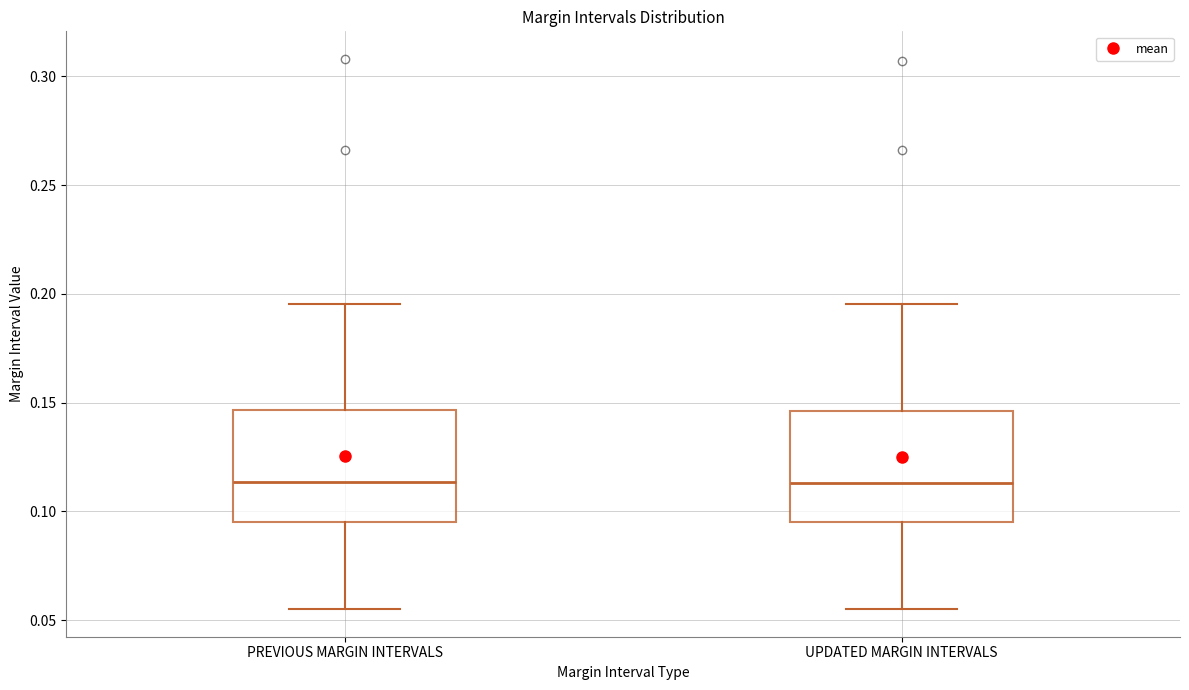

Where does the upper whisker of the box for UPDATED MARGIN INTERVALS end on the y-axis? The values are not printed on the chart, so give them approximately, as read against the axis.

0.195